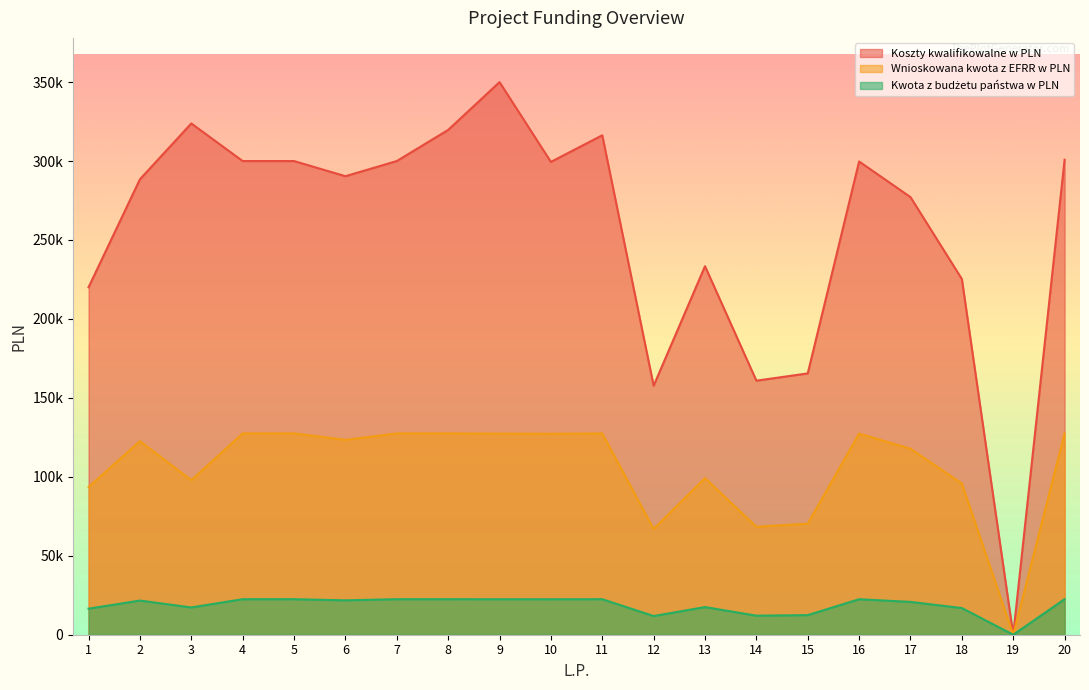

Reading left to right, extract all data points from this chart.

Koszty kwalifikowalne w PLN: 1=220083.8	2=288460.2	3=323810.9	4=299992.9	5=299995.5	6=290400.0	7=300003.5	8=319720.0	9=350000.0	10=299450.0	11=316320.0	12=157700.0	13=233397.1	14=160900.0	15=165498.1	16=299716.0	17=277160.0	18=225283.4	19=0.0	20=300852.0
Wnioskowana kwota z EFRR w PLN: 1=93535.6	2=122595.6	3=97875.1	4=127497.0	5=127498.1	6=123420.0	7=127476.0	8=127483.6	9=127330.0	10=127266.2	11=127445.3	12=67022.5	13=99193.8	14=68382.5	15=70336.7	16=127379.3	17=117793.0	18=95745.4	19=0.0	20=127478.5
Kwota z budżetu państwa w PLN: 1=16506.3	2=21634.5	3=17272.1	4=22499.5	5=22499.7	6=21780.0	7=22495.8	8=22497.1	9=22470.0	10=22458.8	11=22490.4	12=11827.5	13=17504.8	14=12067.5	15=12412.4	16=22478.7	17=20787.0	18=16896.3	19=0.0	20=22496.2